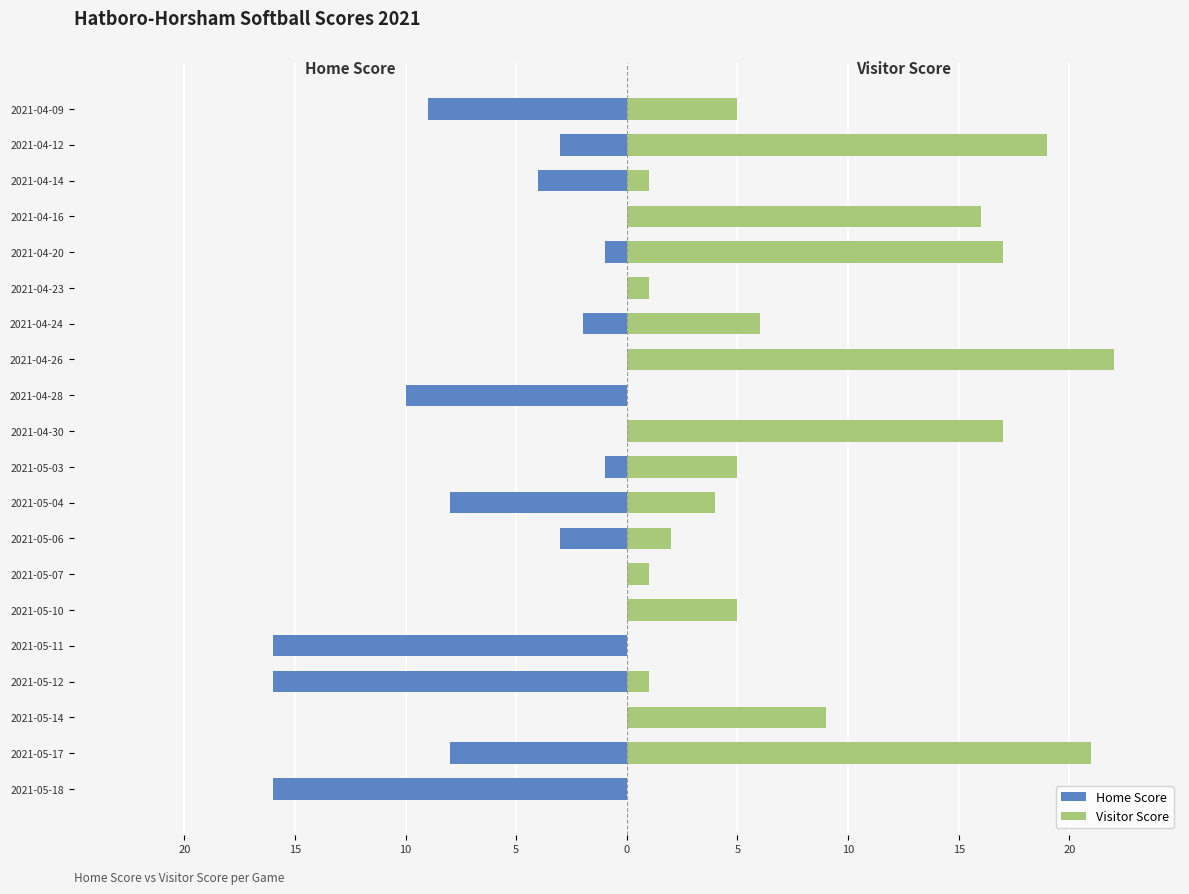

Is the value of Visitor Score at 2021-04-28 greater than the value of Home Score at 2021-05-12?

Yes